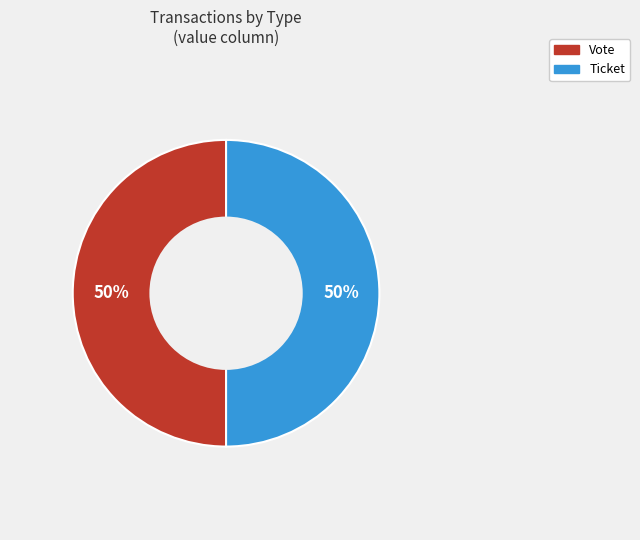

What is the ratio of the value at Ticket to the value at Vote?

1.0